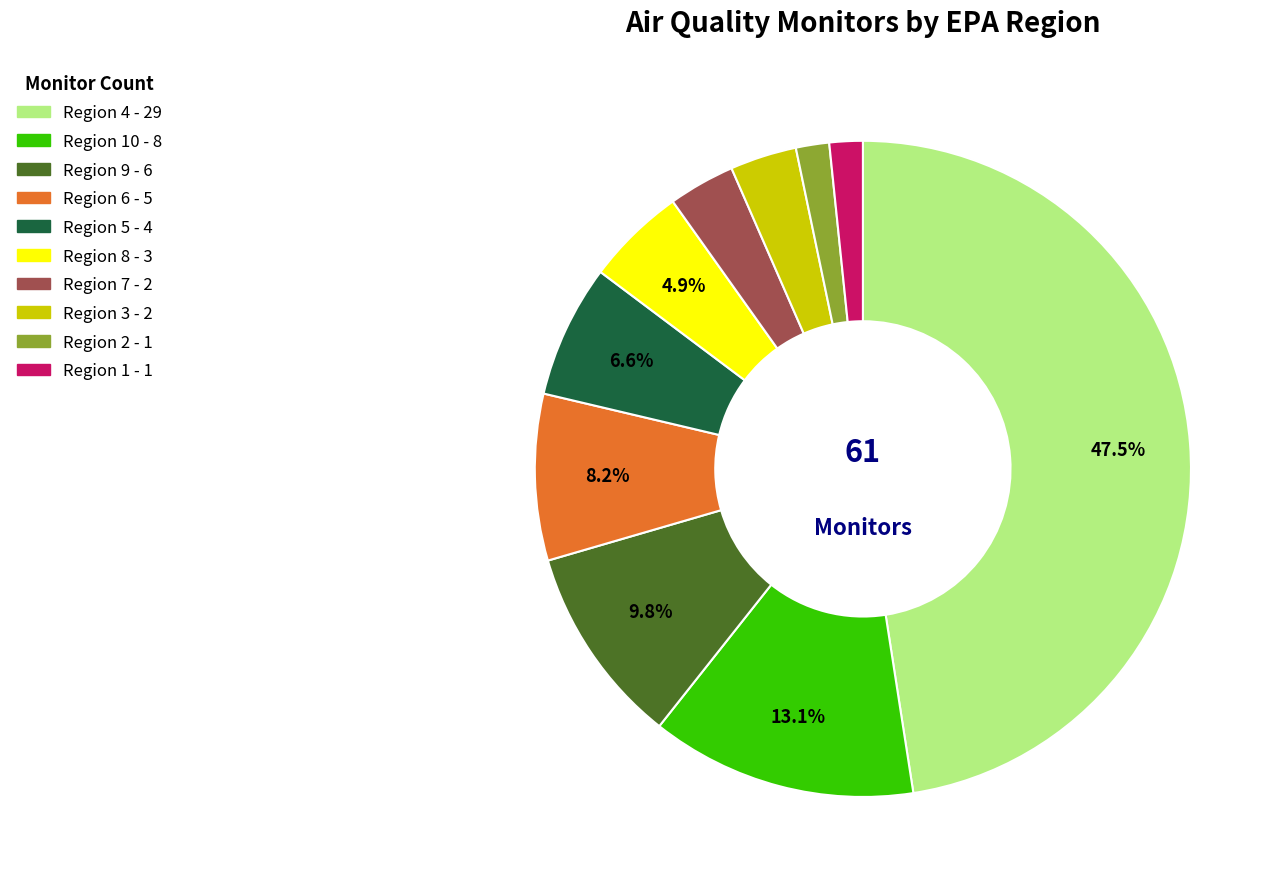

To the nearest percent, what is the average slice percentage?

10%